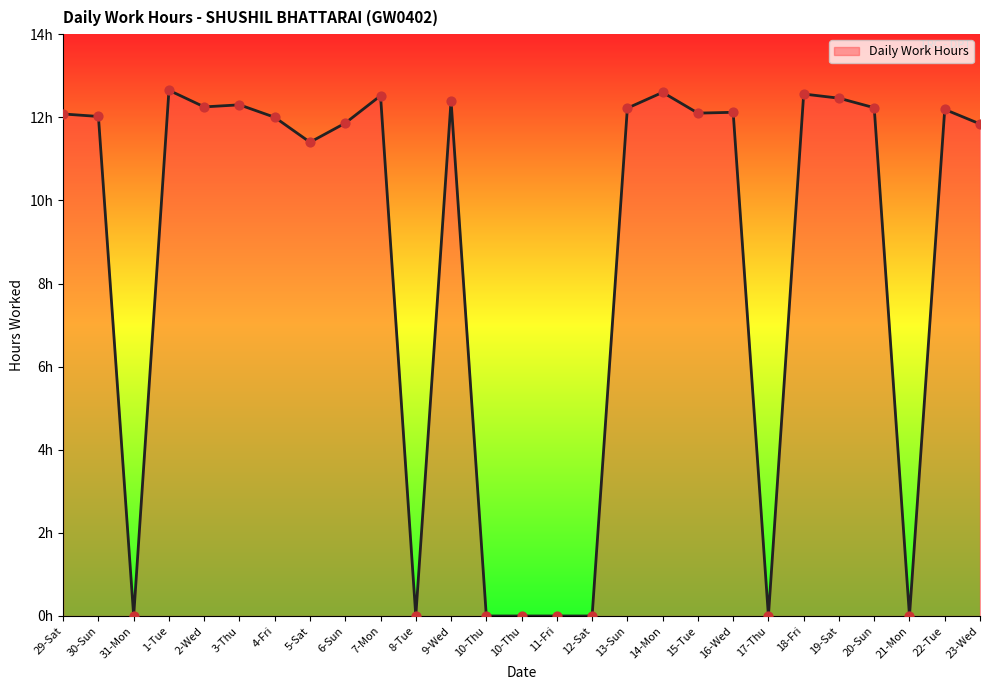

What is the change in value from 15-Tue to 22-Tue?

+0.1